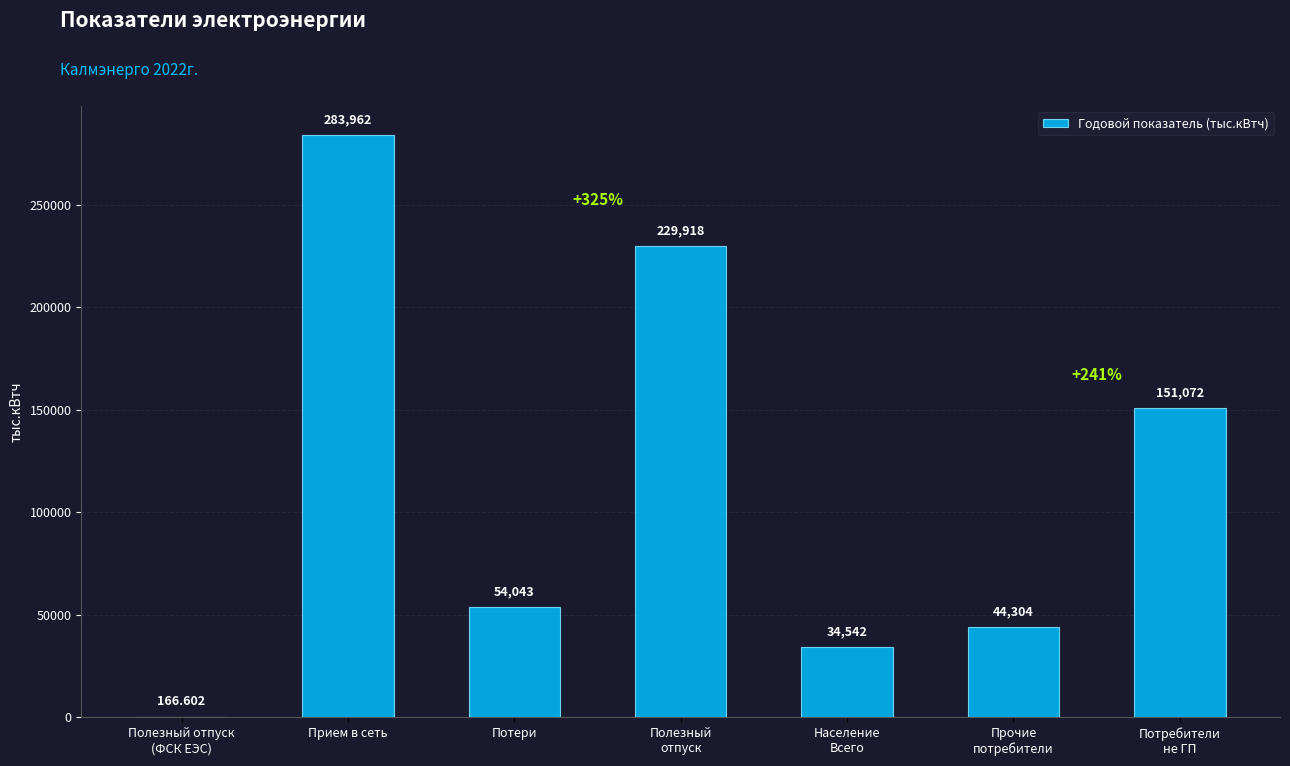

What is the change in value from Прочие
потребители to Потребители
не ГП?

+106768.5